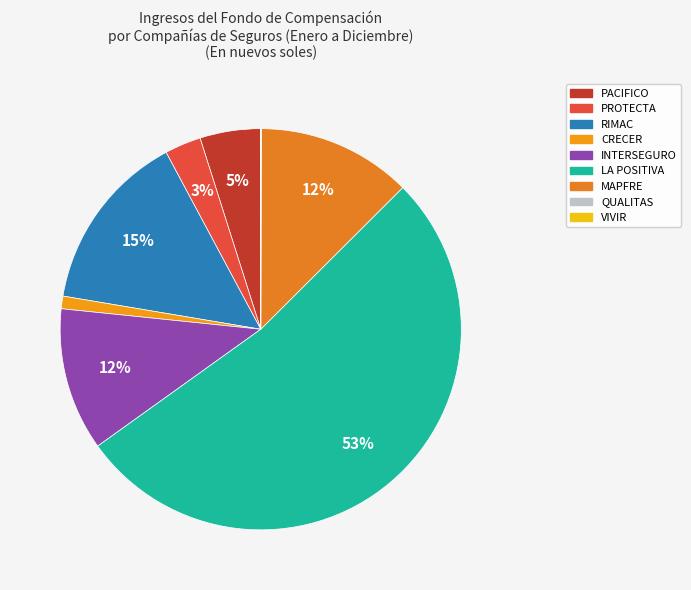

Which slice represents more than half of the pie?

LA POSITIVA SEGUROS Y REASEGUROS S A